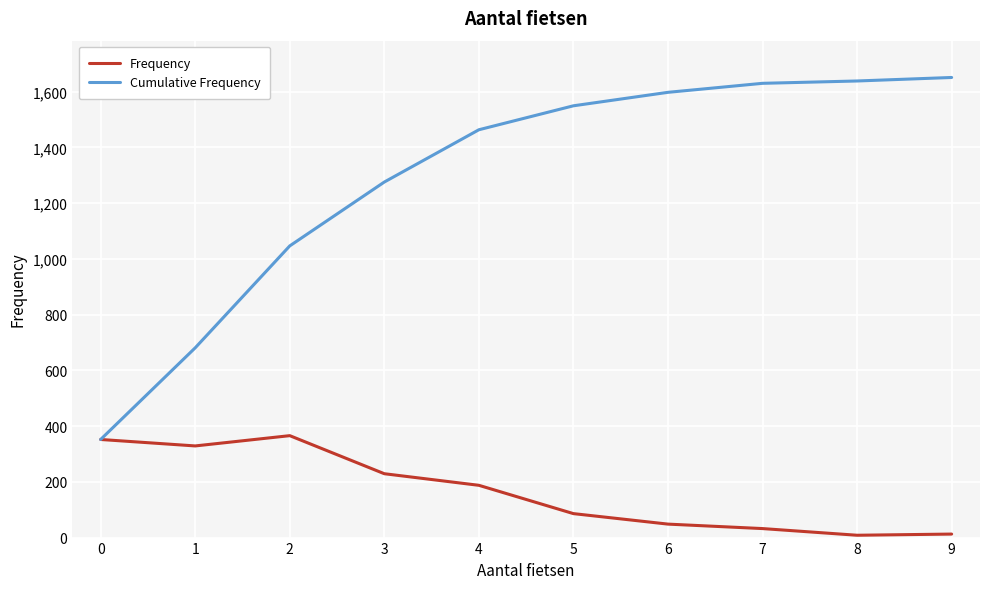

What is the lowest value of the Frequency series?

8.4